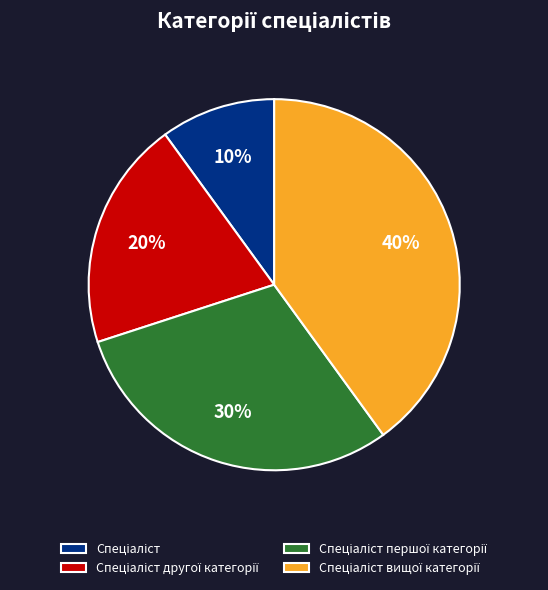

Is there a majority slice in this chart?

No